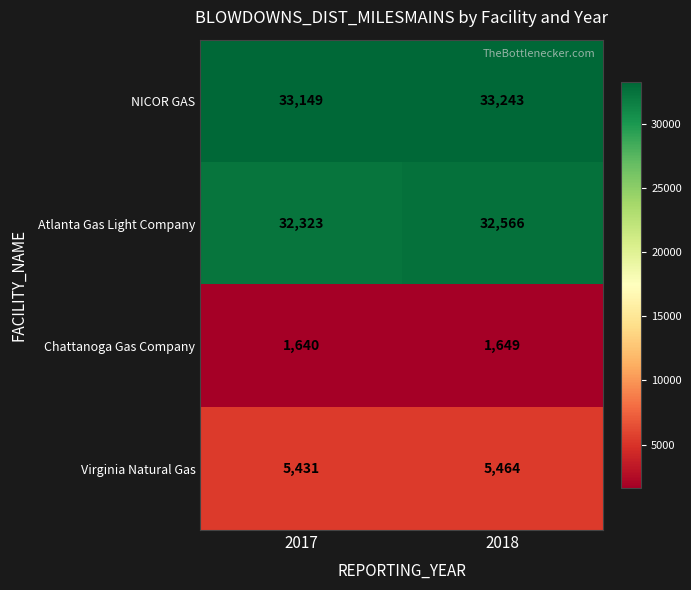

What is the approximate value of Virginia Natural Gas at 2017, to the nearest 10?

5430